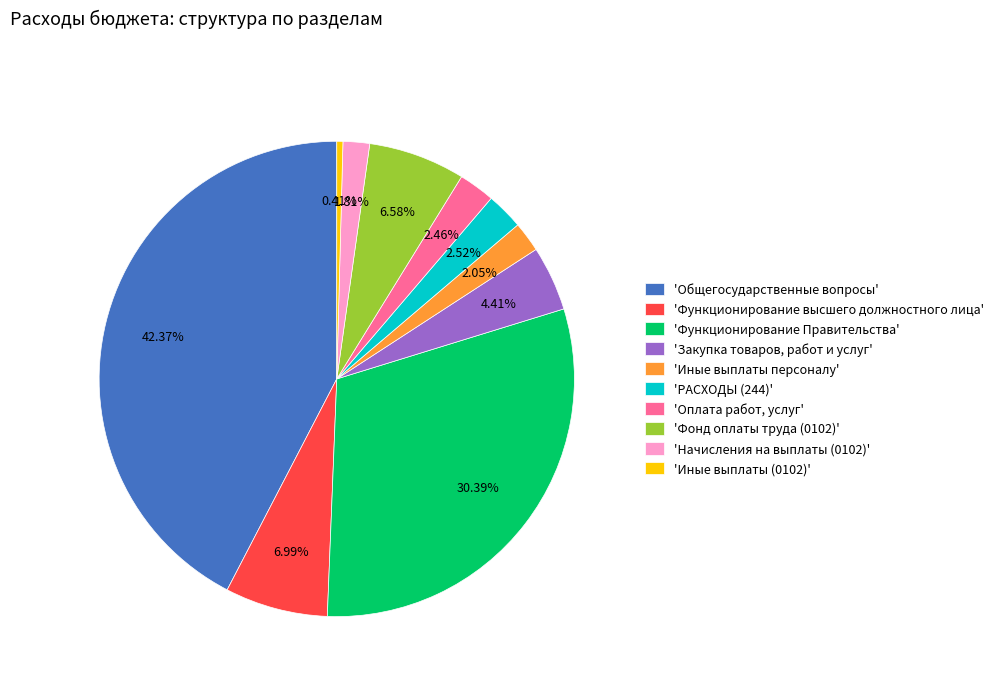

Rank the categories by value from lowest to highest.

'Иные выплаты (0102)', 'Начисления на выплаты (0102)', 'Иные выплаты персоналу', 'Оплата работ, услуг', 'РАСХОДЫ (244)', 'Закупка товаров, работ и услуг', 'Фонд оплаты труда (0102)', 'Функционирование высшего должностного лица', 'Функционирование Правительства', 'Общегосударственные вопросы'